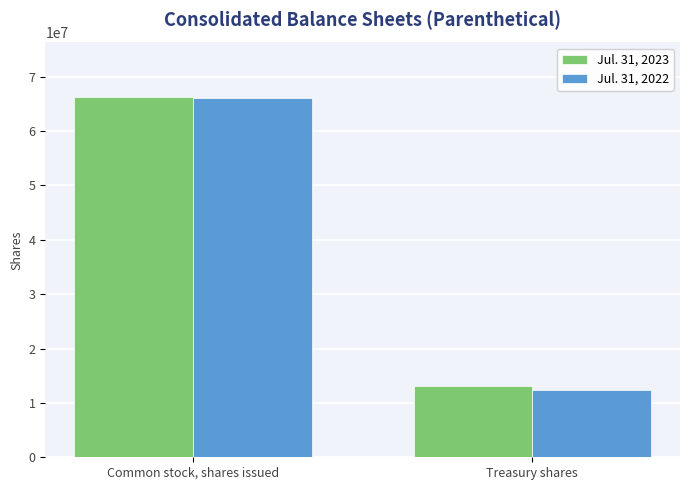

Count the number of categories in the chart.

2